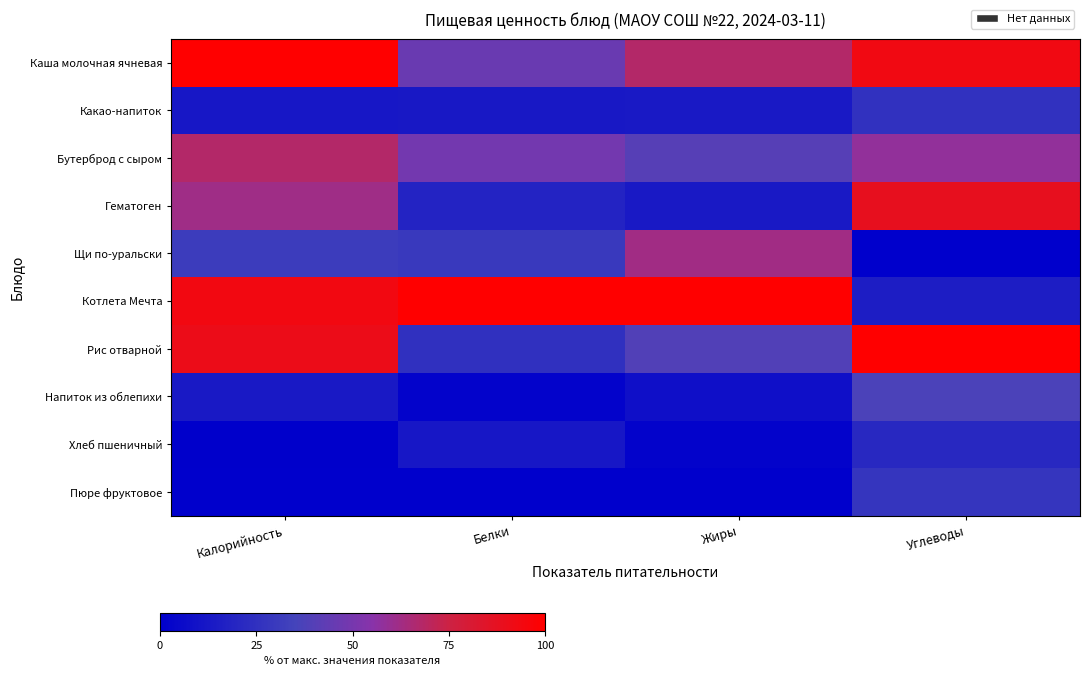

Which series has the largest total across all categories?

Котлета Мечта